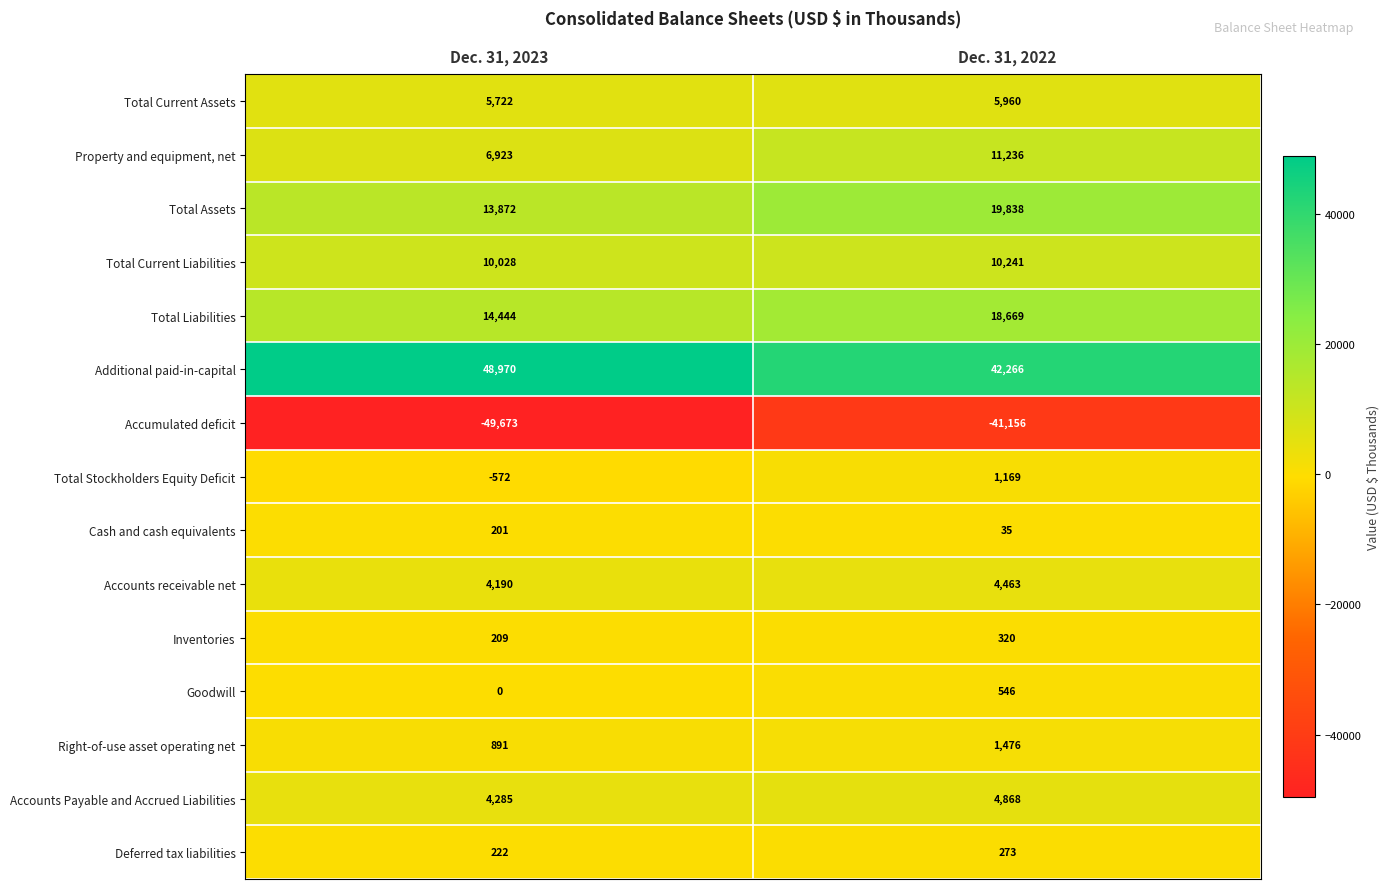

What is the sum of the Accounts Payable and Accrued Liabilities values at Dec. 31, 2023 and Dec. 31, 2022?

9153